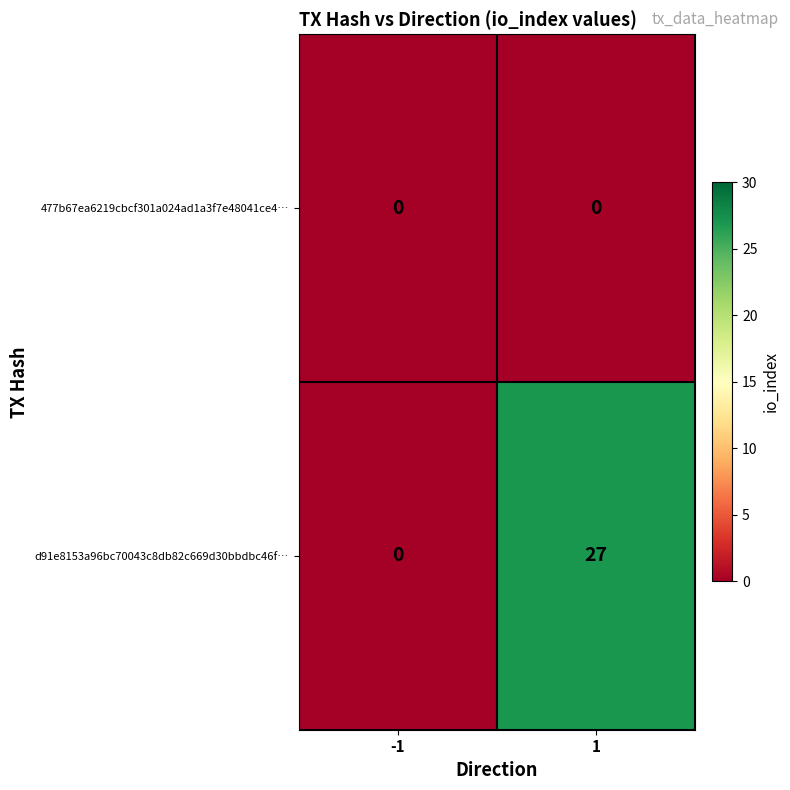

True or false: d91e8153a96bc70043c8db82c669d30bbdbc46f… has a value of 46 at 1.

False